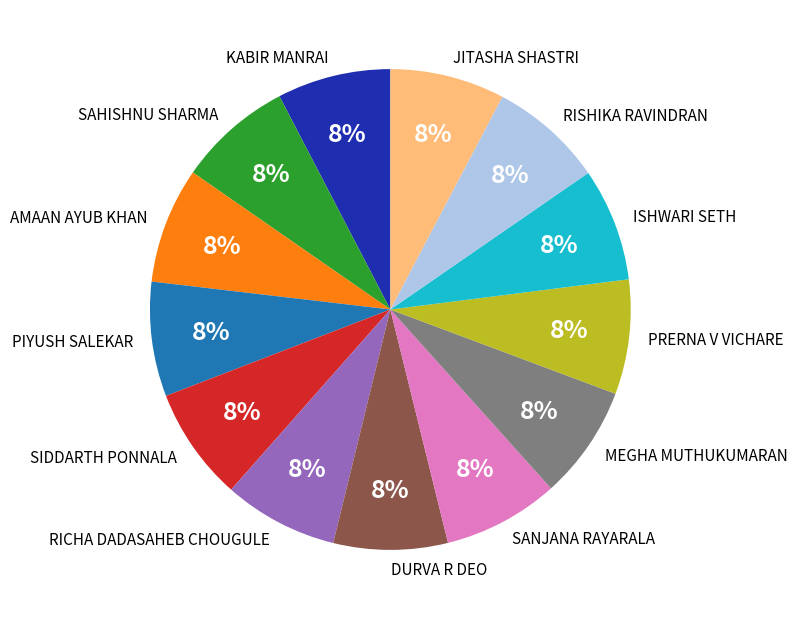

To the nearest percent, what percentage of the pie is DURVA R DEO?

8%